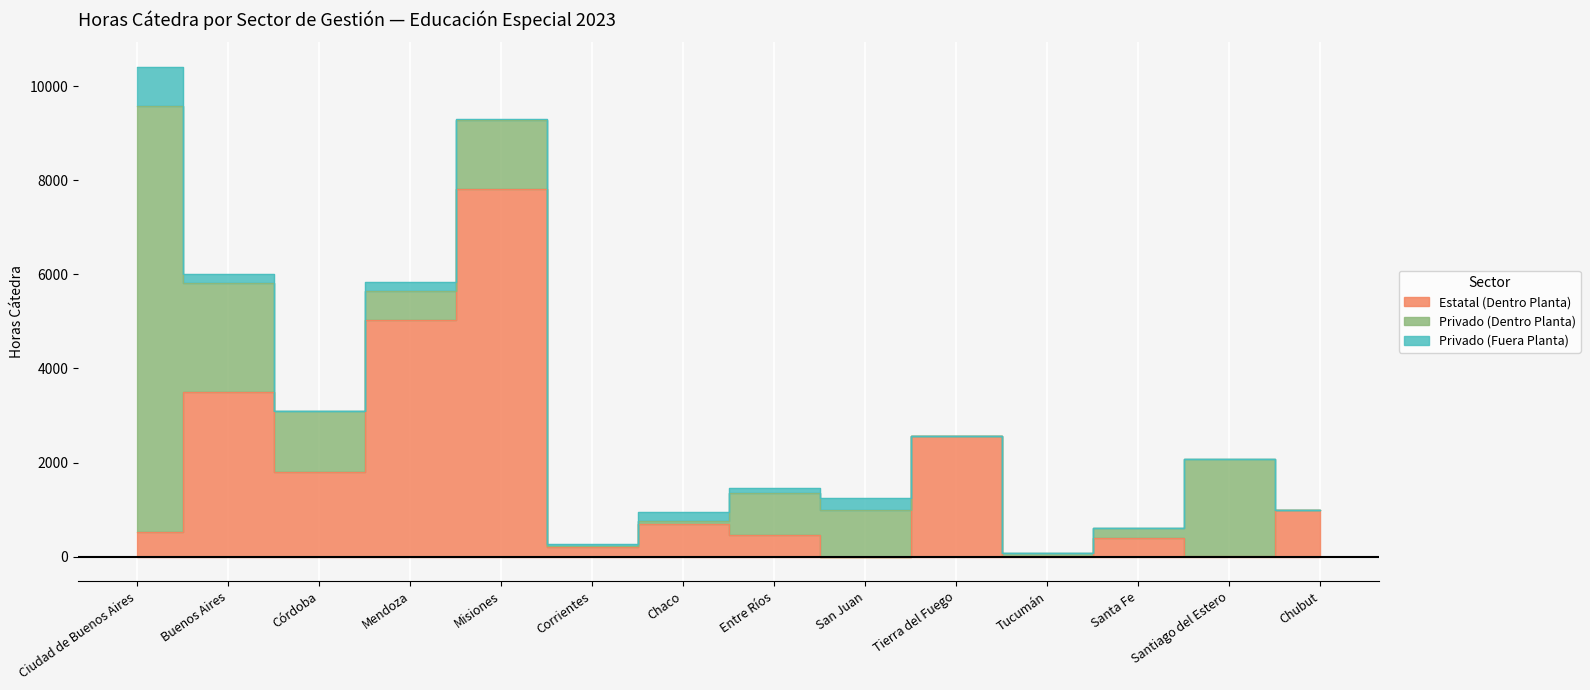

True or false: Privado (Fuera Planta) and Privado (Dentro Planta) intersect in this chart.

True